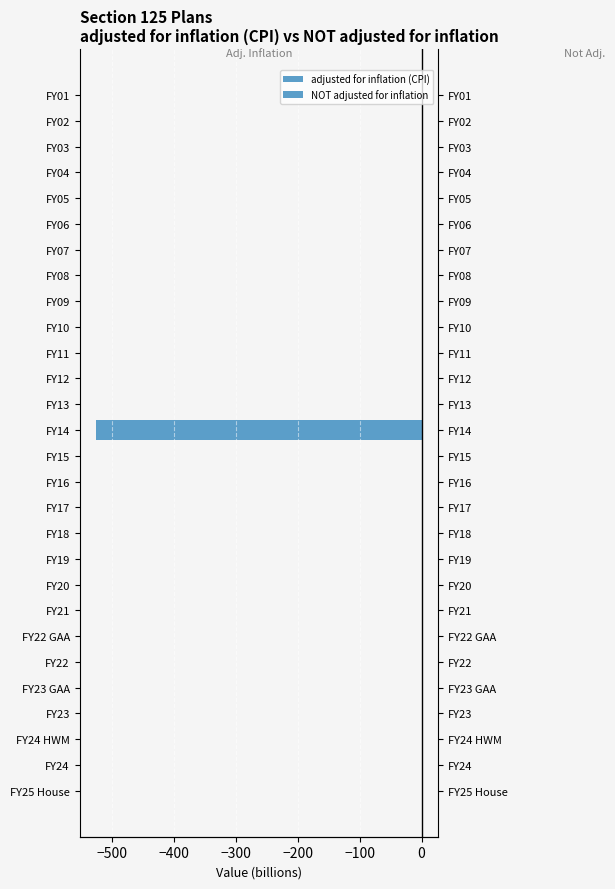

Does the chart contain stacked bars?

No